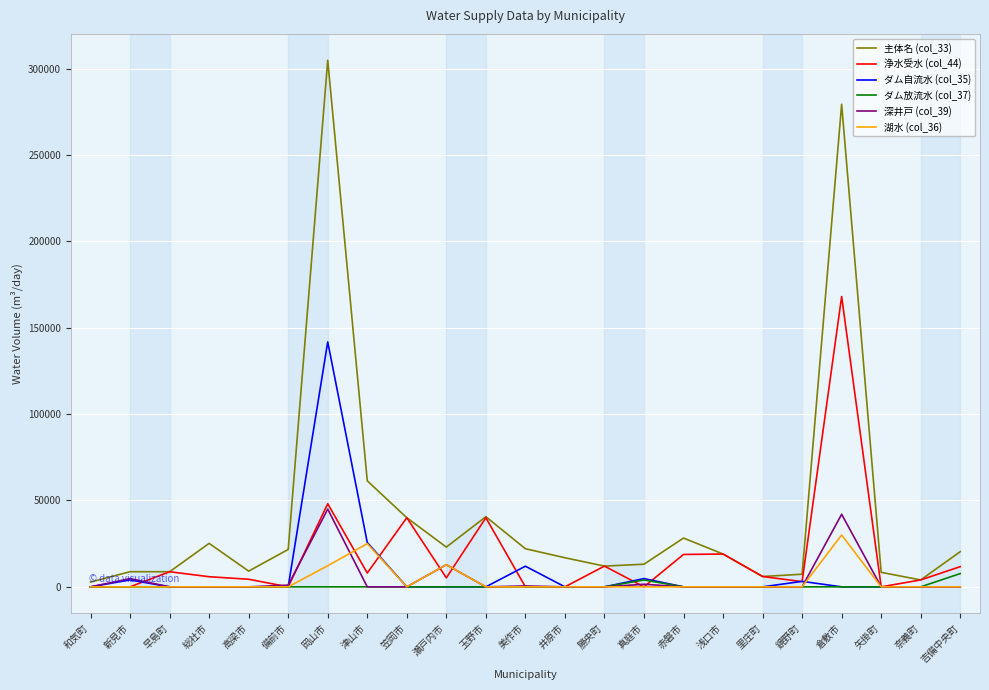

How many lines are shown in the chart?

6